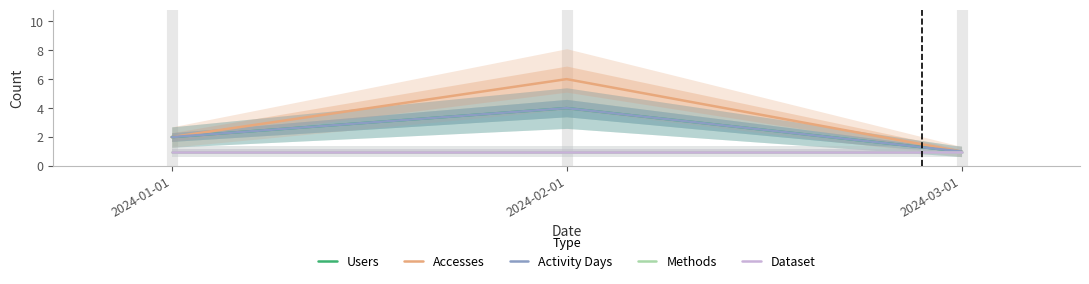

At 2024-01-01, list the series in order from smallest to largest.

Methods, Dataset, Users, Accesses, Activity Days